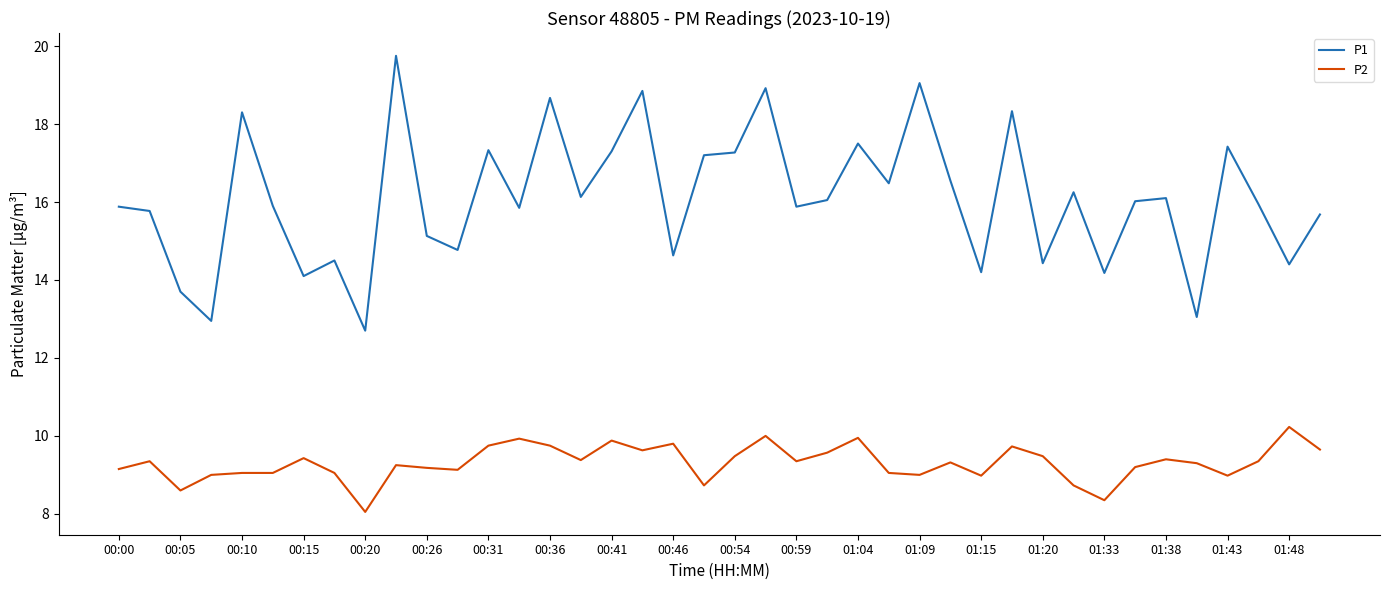

Rank the series by their maximum value, from lowest to highest.

P2, P1